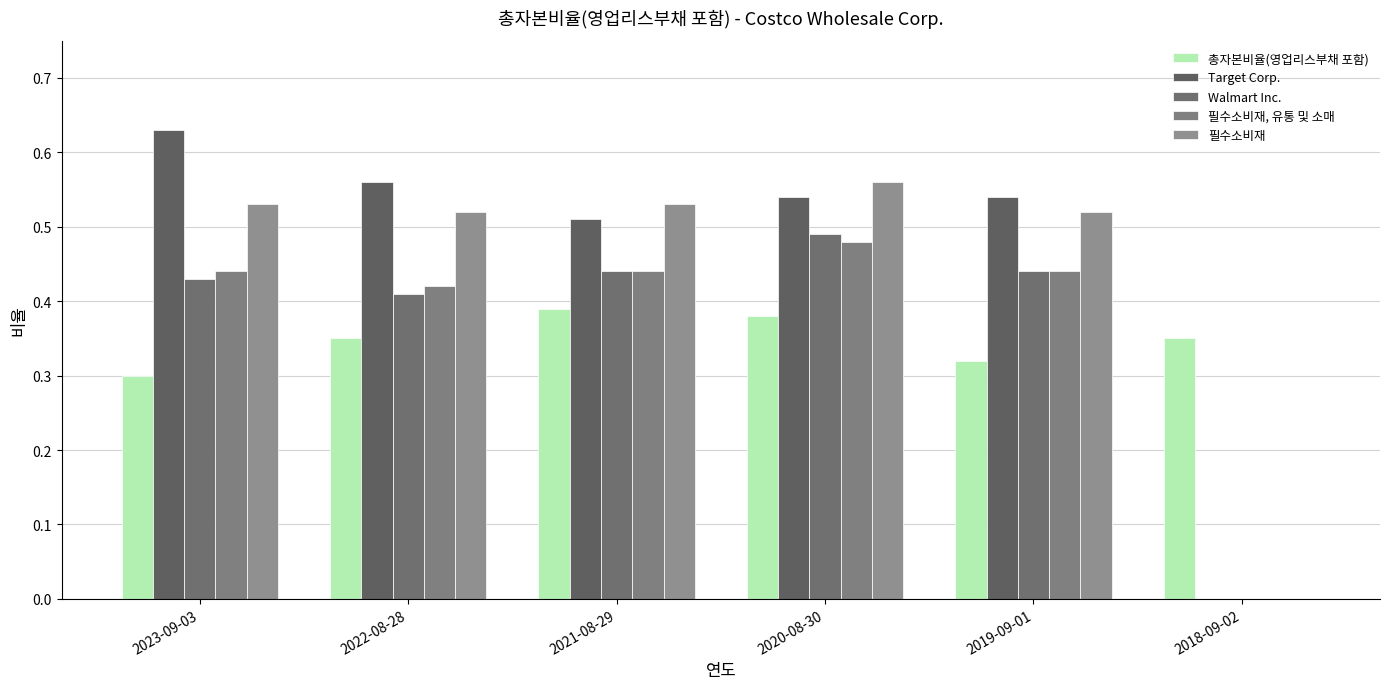

What is the average value of the Target Corp. series?

0.5